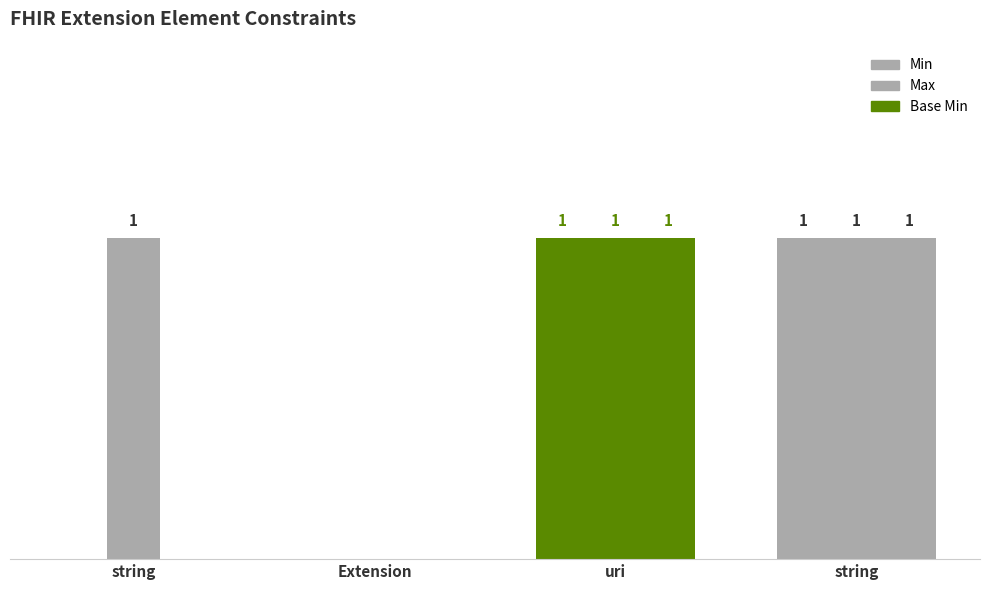

What is the difference between the maximum and minimum values in the Base Min series?

1